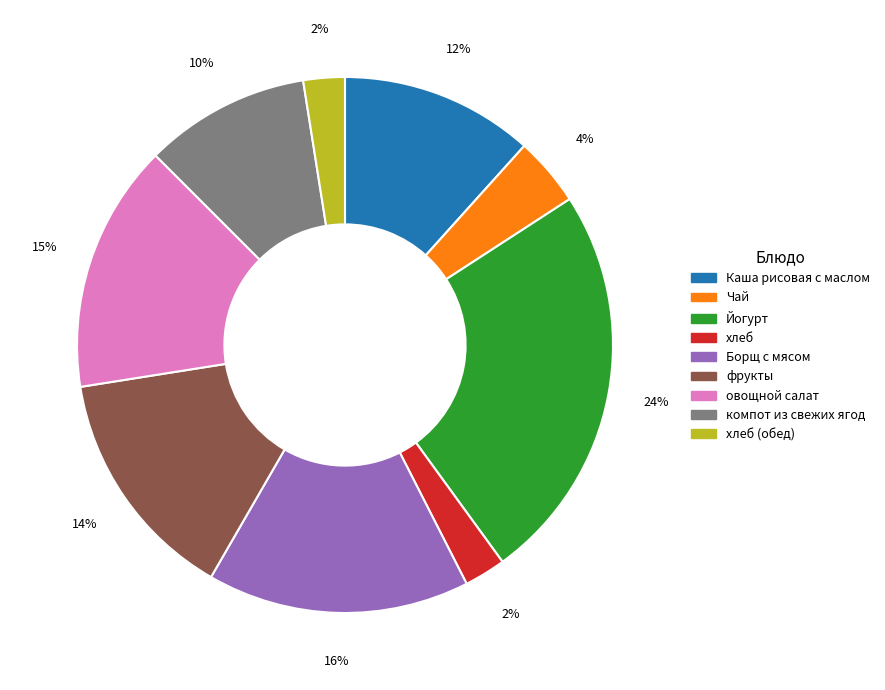

To the nearest percent, what is the average slice percentage?

11%